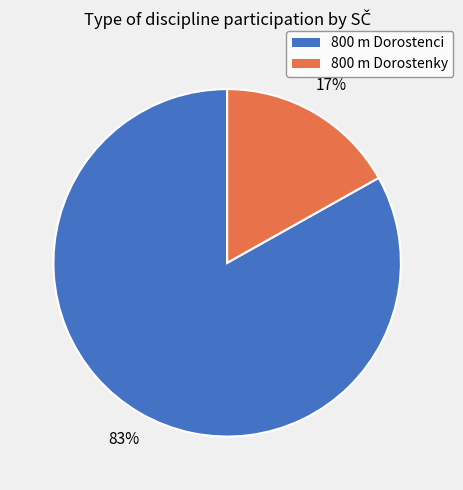

What is the ratio of the value at 800 m Dorostenci to the value at 800 m Dorostenky?

4.9